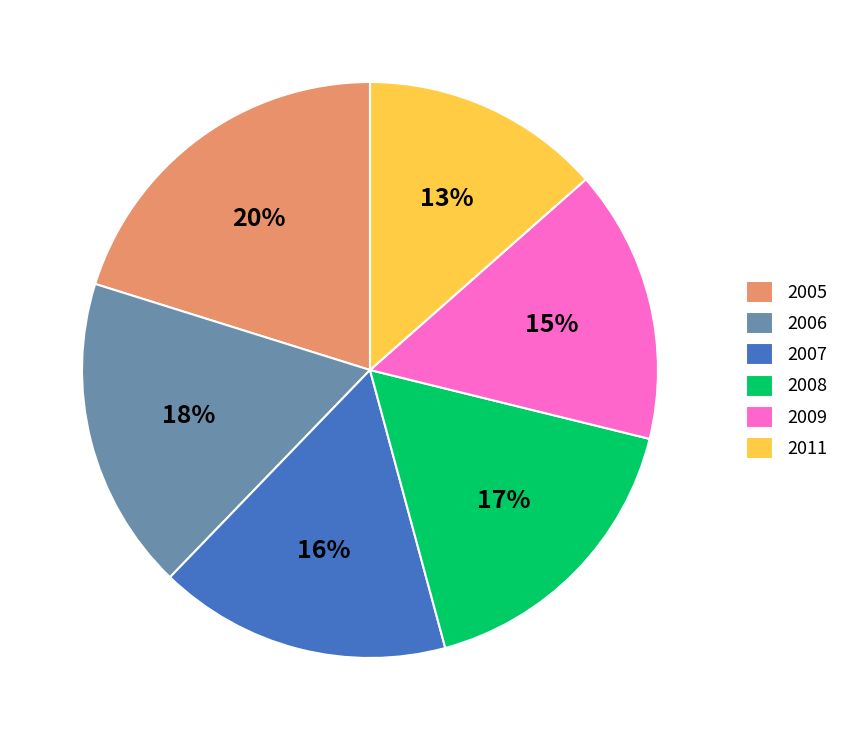

Which has a higher value, 2007 or 2006?

2006